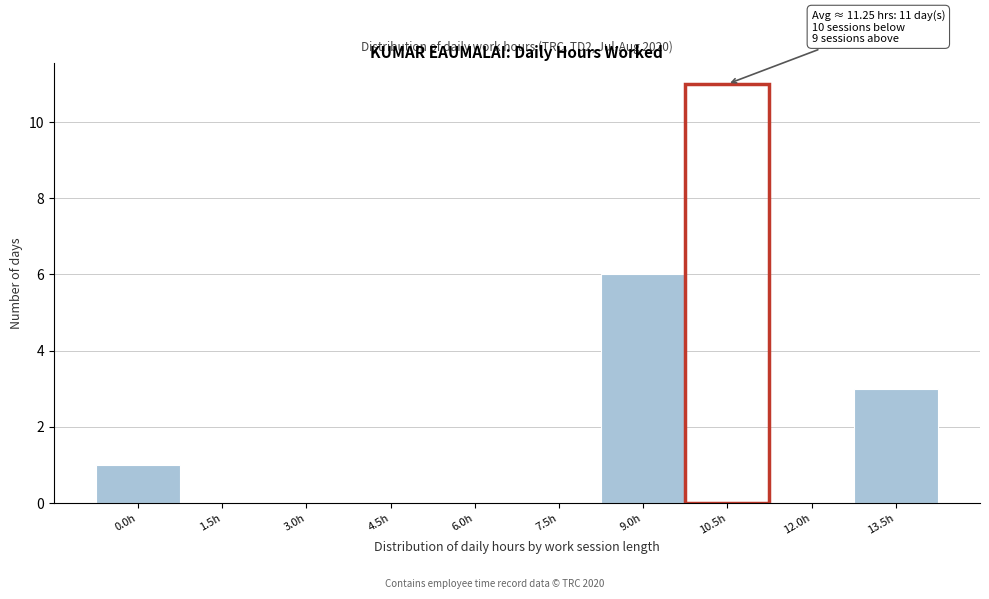

Reading left to right, transcribe all the data shown in this chart.

0.0h=1	1.5h=0	3.0h=0	4.5h=0	6.0h=0	7.5h=0	9.0h=6	10.5h=11	12.0h=0	13.5h=3